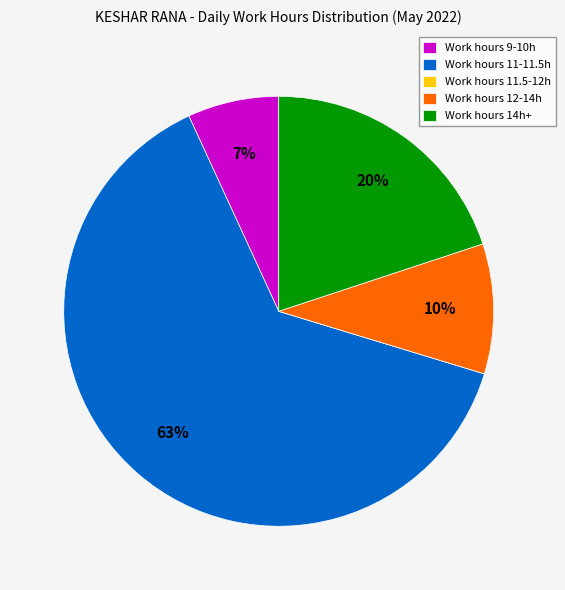

Is it true that Work hours 14h+ is 20% of the pie?

True